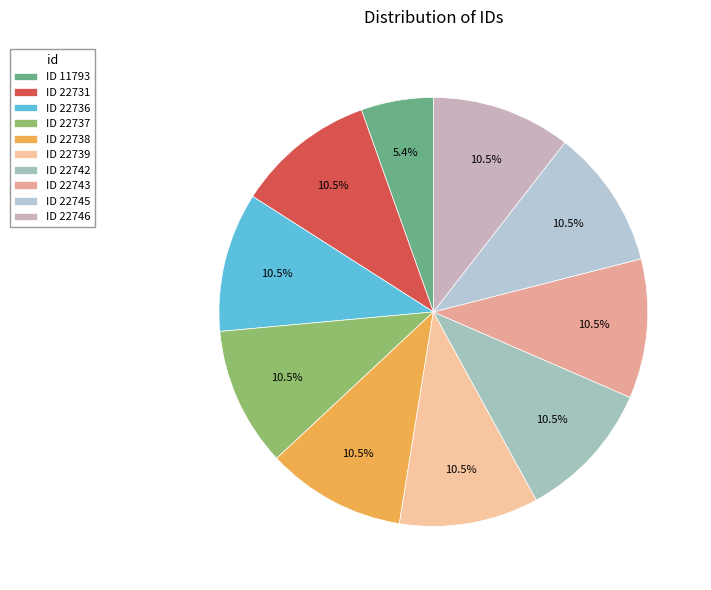

How many slices are in this pie chart?

10